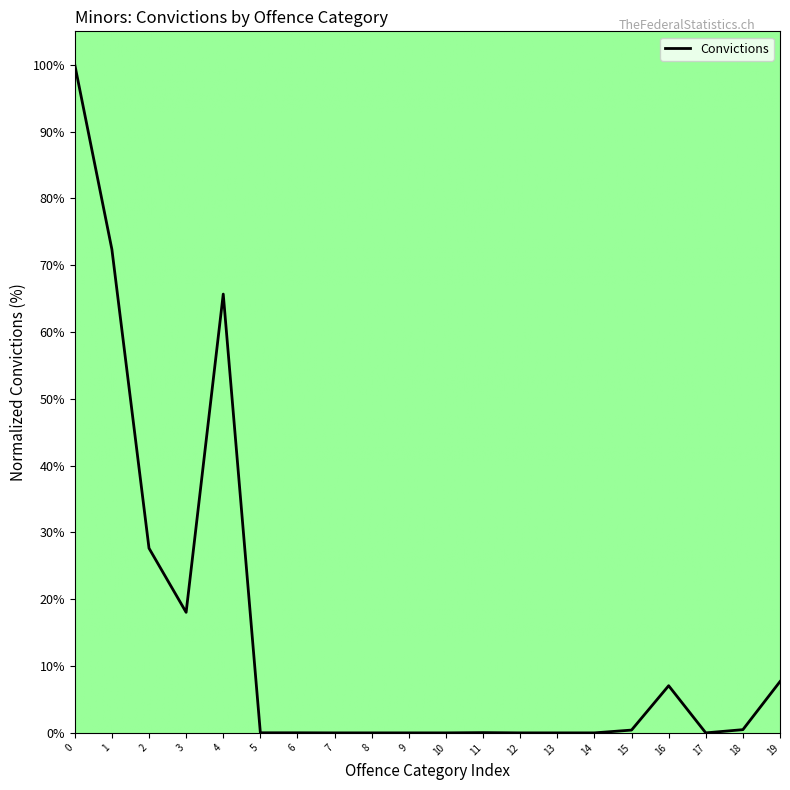

What is the difference between the maximum and minimum values?

100.0